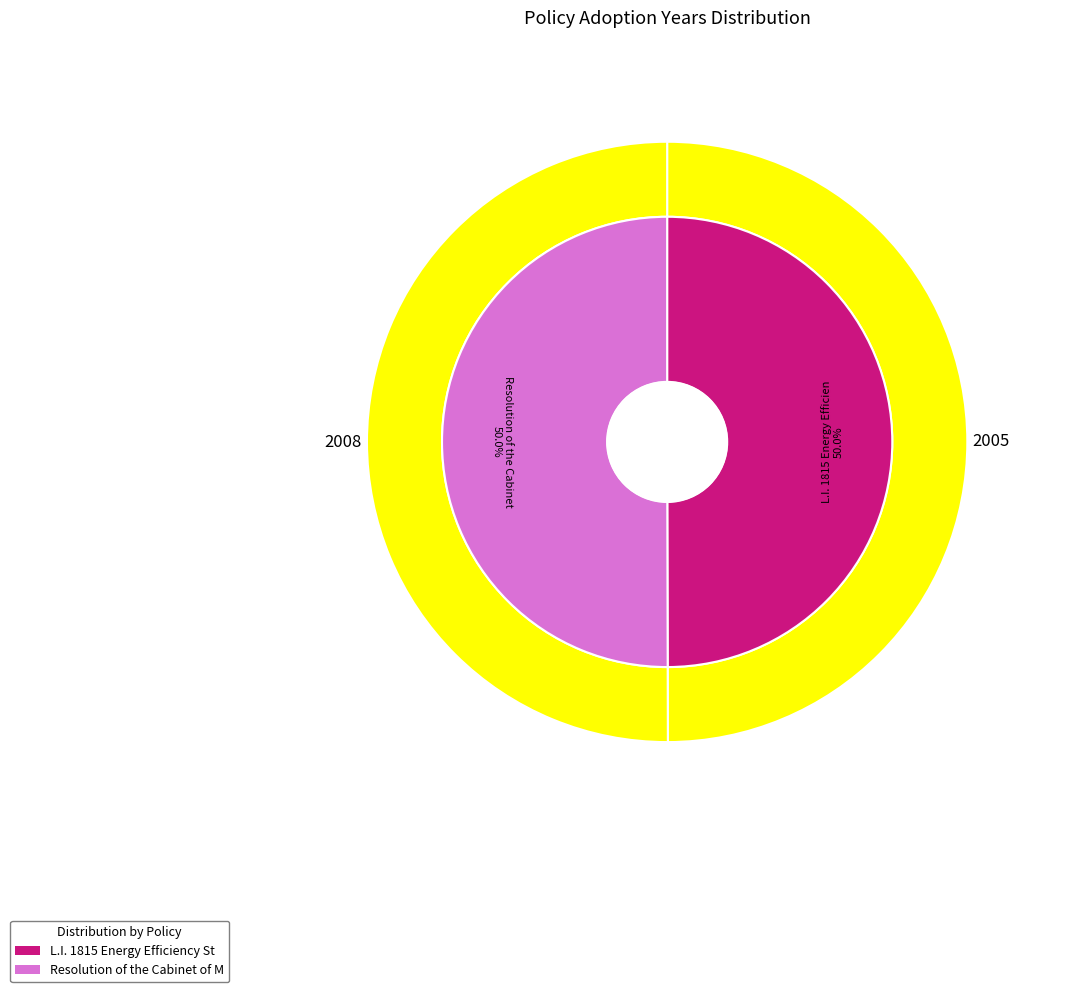

How many segments does this pie chart have?

2